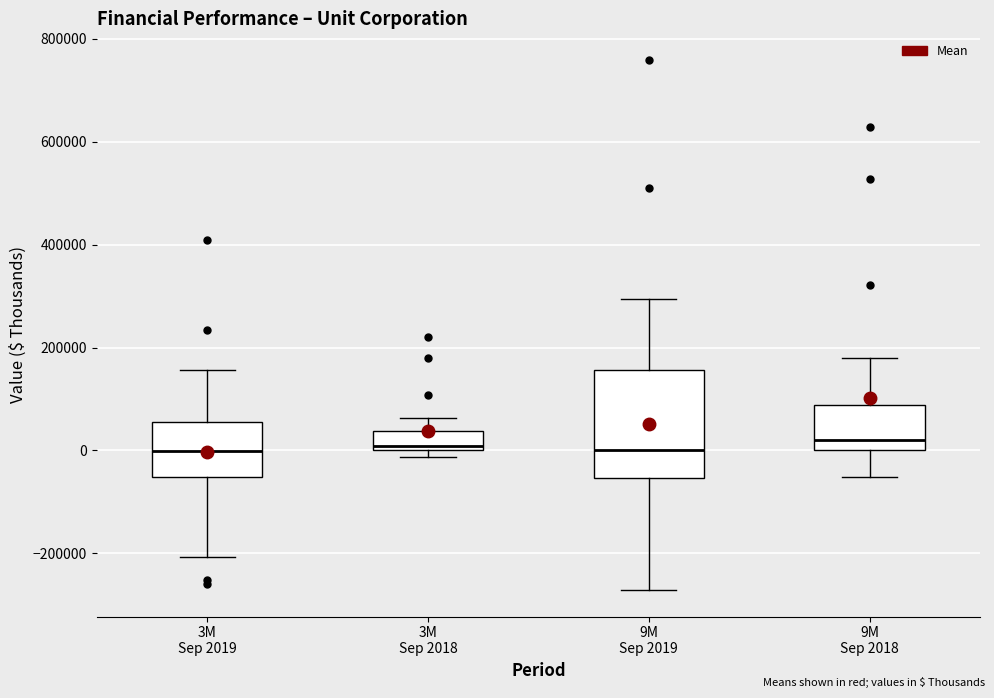

Comparing the boxes themselves (not the whiskers), which one is the tallest?

9M Sep 2019